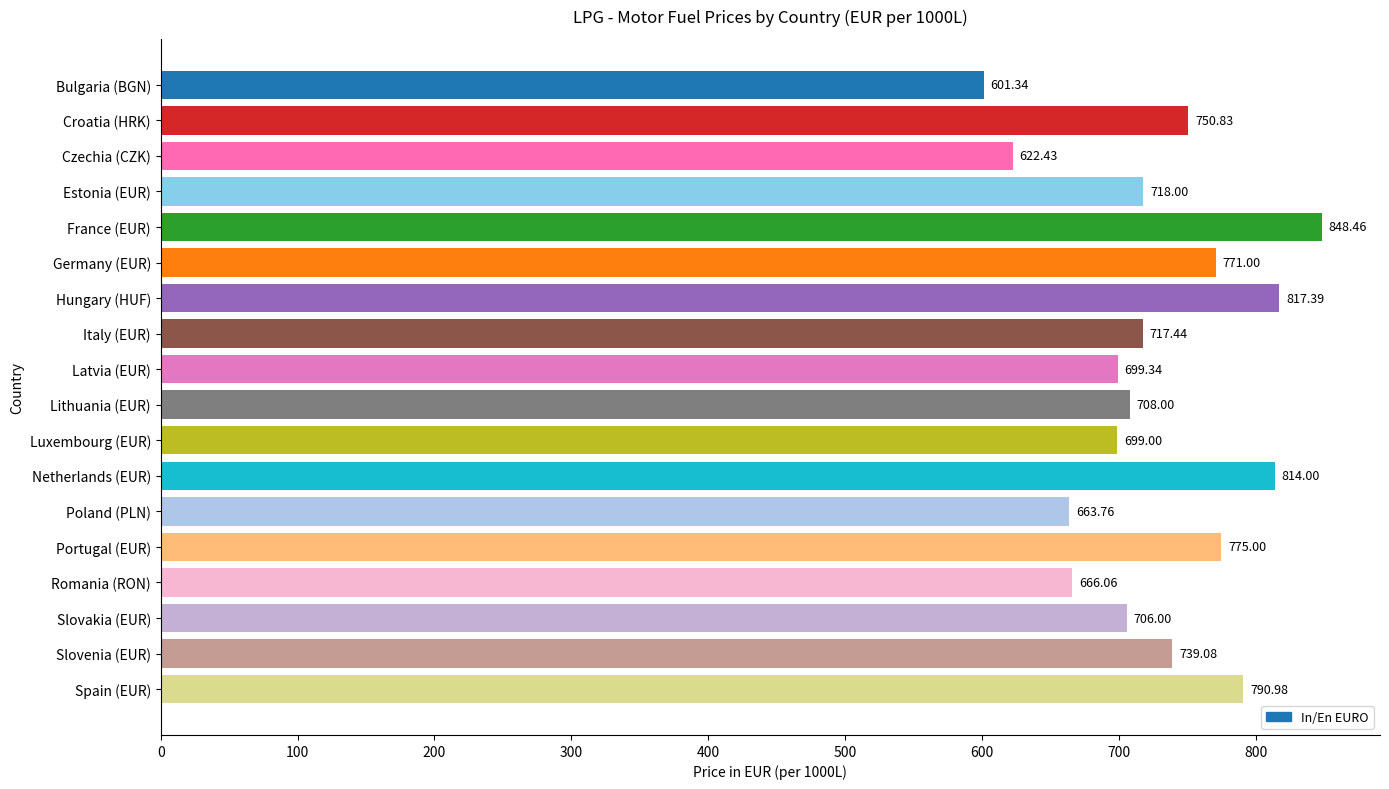

What is the label of the 18th bar from the top?

Spain (EUR)